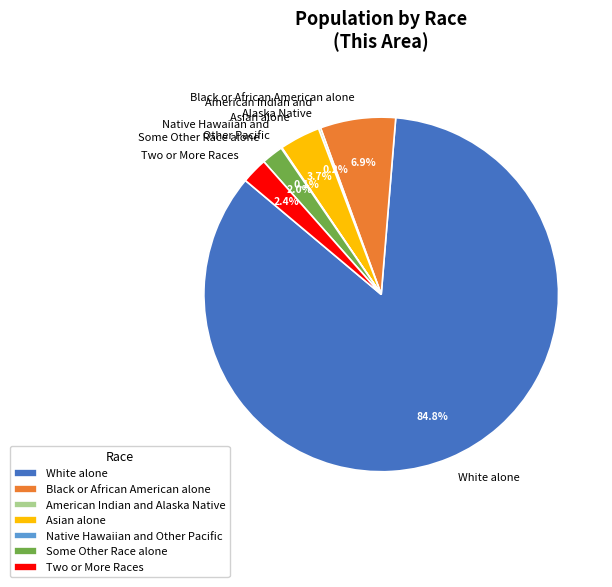

To the nearest percent, what is the difference between the Asian alone and White alone slice percentages?

81%